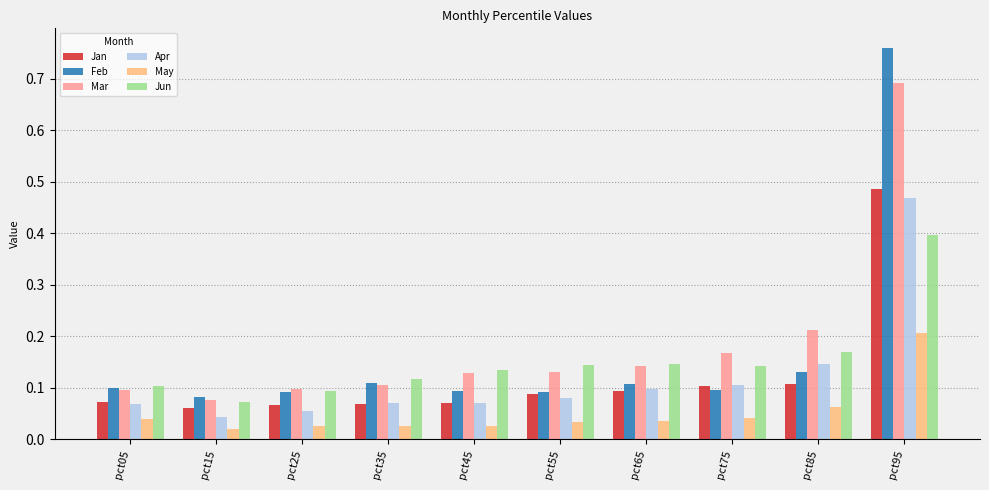

How many groups of bars are there?

10